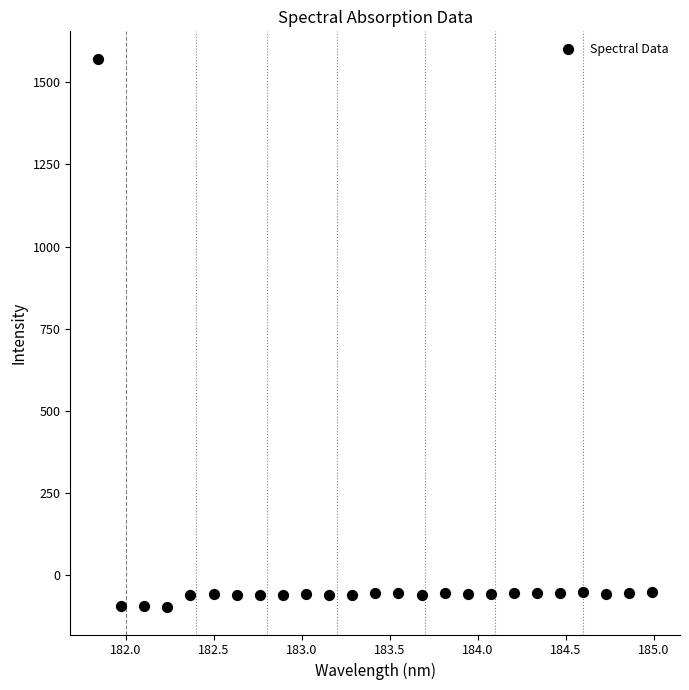

What is the range of X values (max minus min)?

3.1